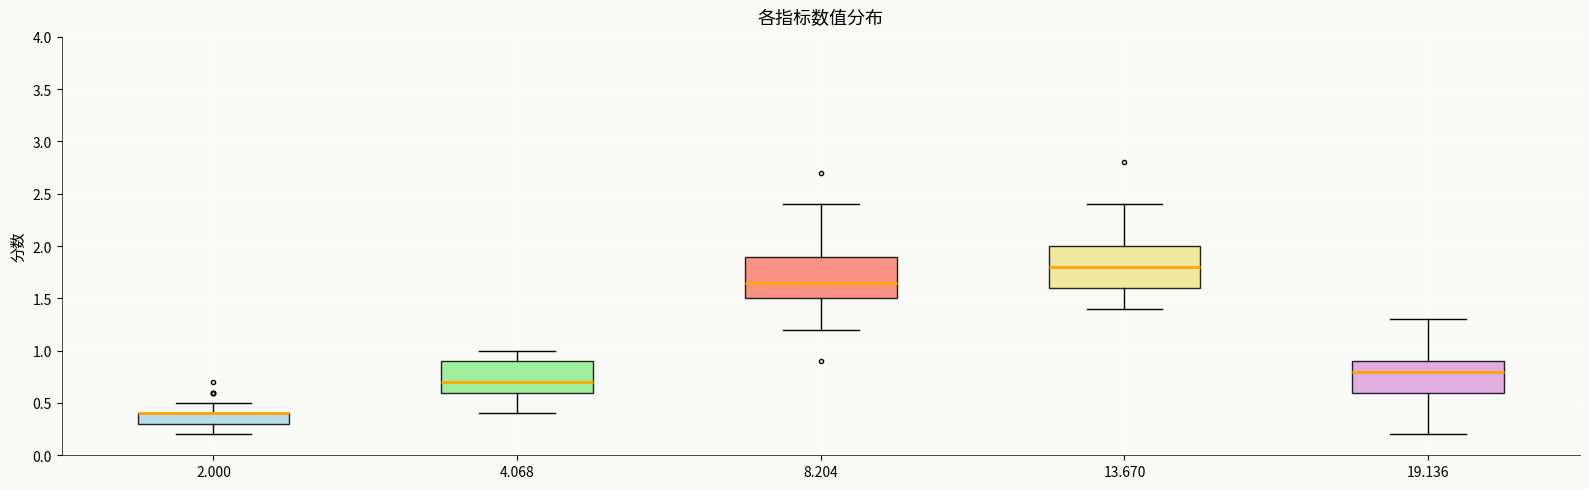

Reading left to right, read every box against the y-axis: the position of its median line, the range the box covers, and the ends of its whiskers. The values are not printed on the chart, so give them approximately, as read against the axis.

2.000: median 0.40 (drawn on the box's upper edge), box 0.30 to 0.40, whiskers 0.20 to 0.50
4.068: median 0.70, box 0.60 to 0.90, whiskers 0.40 to 1.00
8.204: median 1.65, box 1.50 to 1.90, whiskers 1.20 to 2.40
13.670: median 1.80, box 1.60 to 2.00, whiskers 1.40 to 2.40
19.136: median 0.80, box 0.60 to 0.90, whiskers 0.20 to 1.30